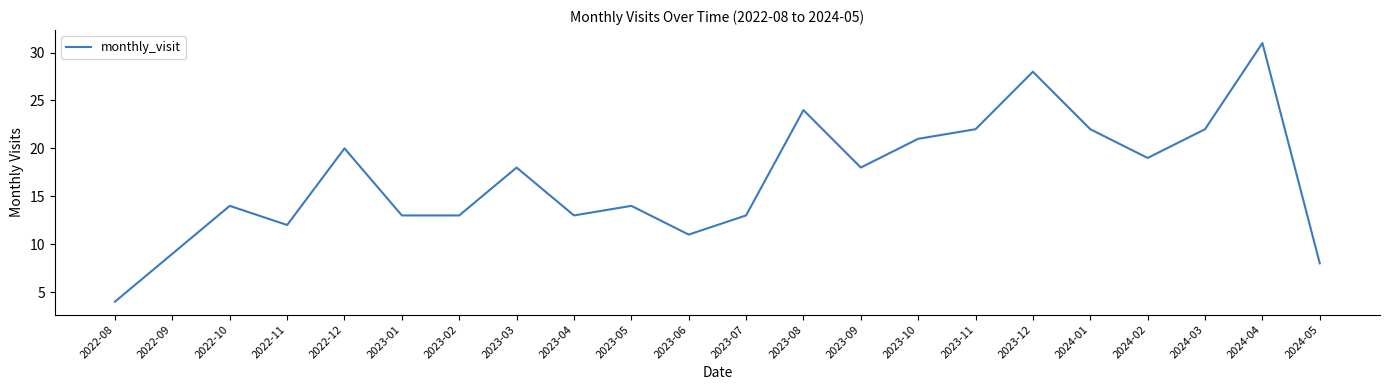

What is the sum of the values at 2023-09 and 2023-06?

29